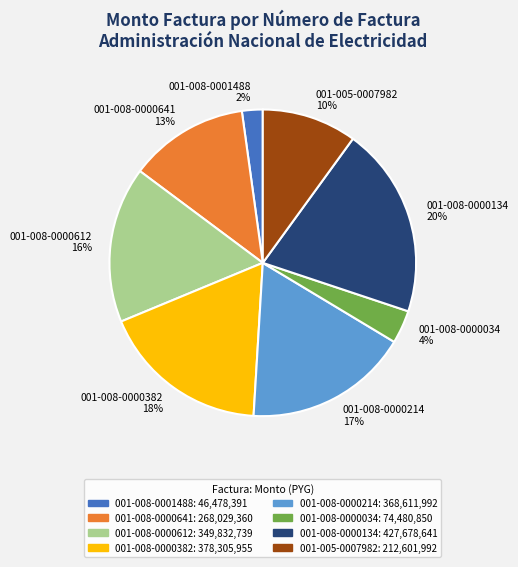

To the nearest percent, what percentage of the pie is 001-005-0007982?

10%